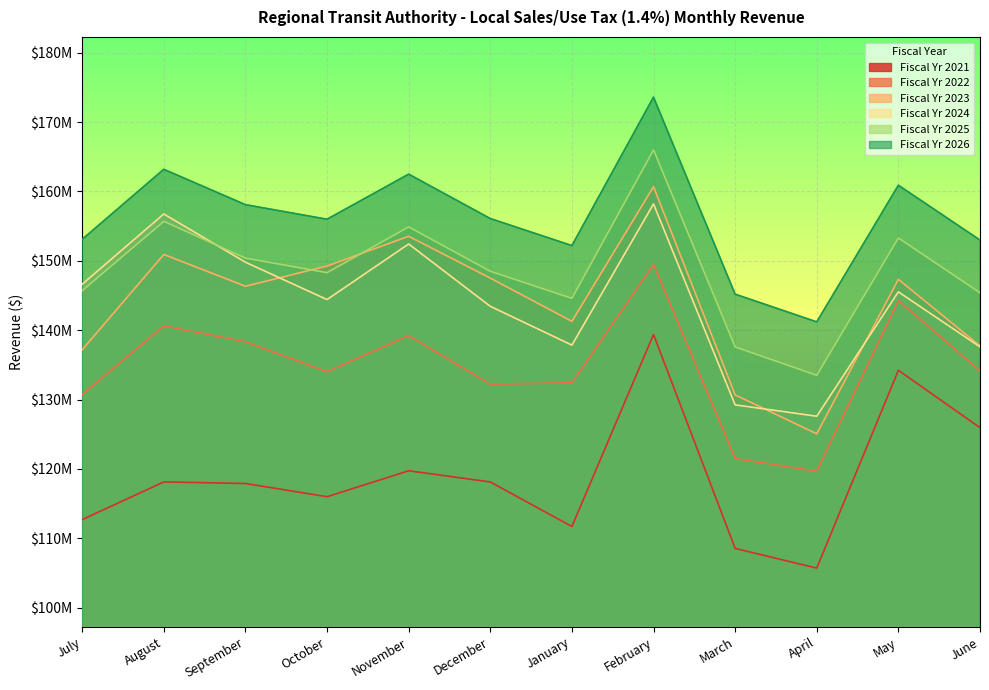

True or false: Fiscal Yr 2022 and Fiscal Yr 2023 cross at least once.

False